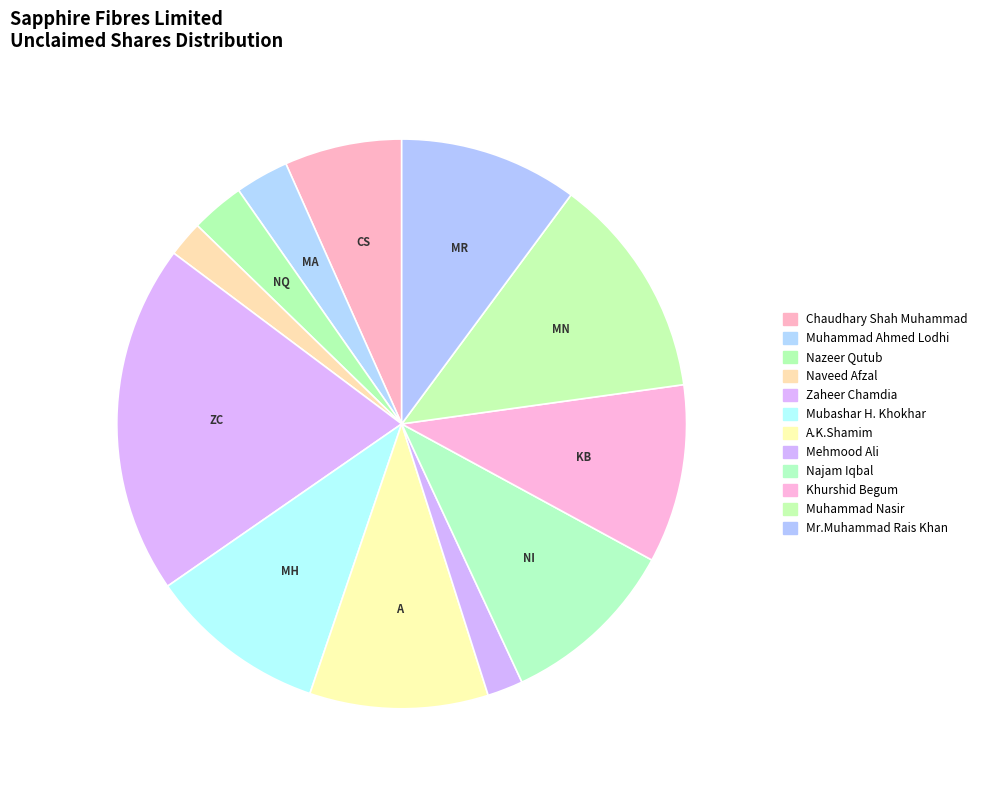

Count the number of slices in the pie.

12